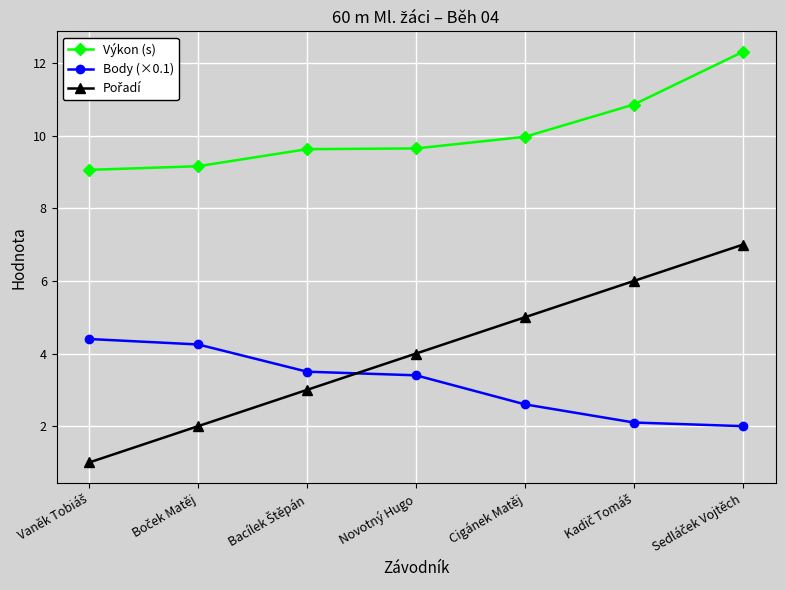

What is the value of the Body (×0.1) point at the 3rd from the left?

3.5